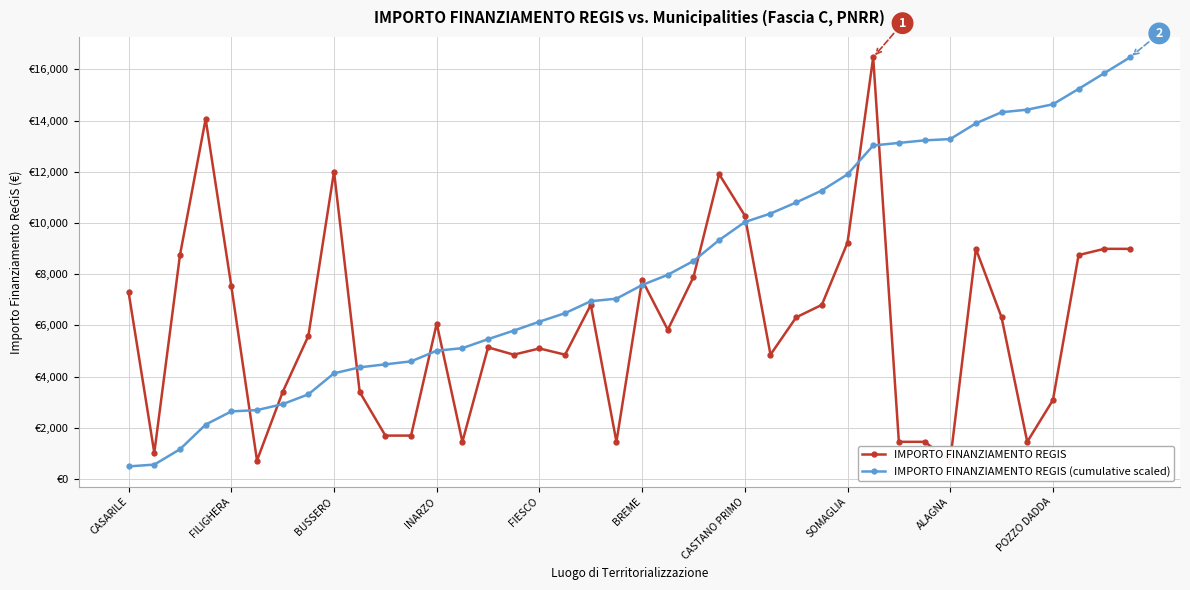

Is the value of IMPORTO FINANZIAMENTO REGIS at 18 greater than the value of IMPORTO FINANZIAMENTO REGIS (cumulative scaled) at ALAGNA?

Yes